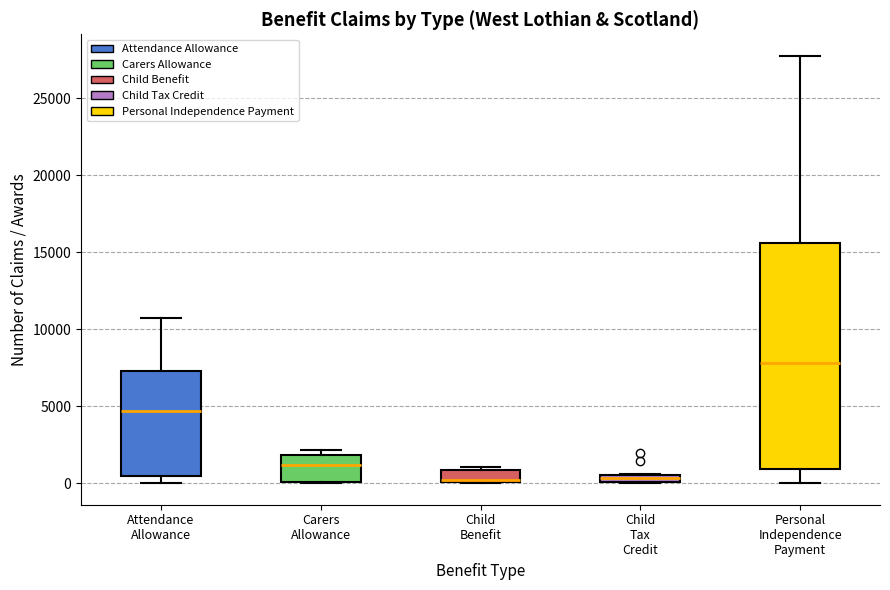

Where does the median line of the box for Personal Independence Payment sit on the y-axis? The values are not printed on the chart, so give them approximately, as read against the axis.

8000